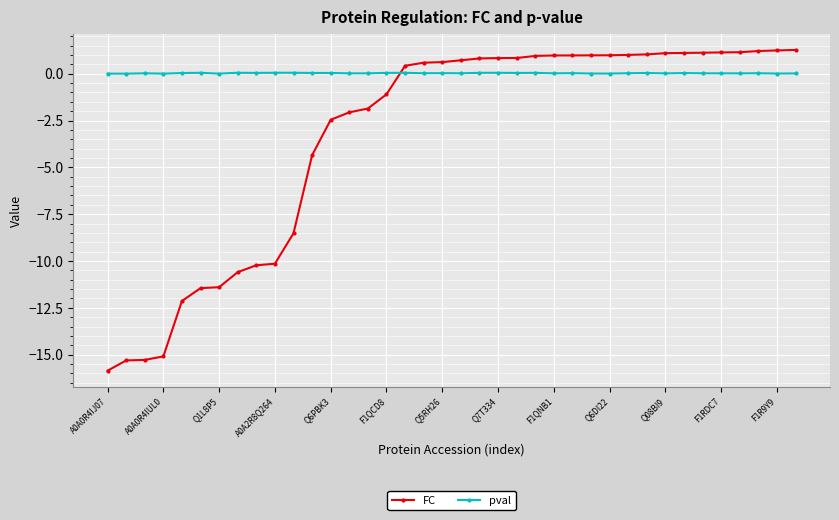

True or false: pval has more than 0 interior local peaks.

True